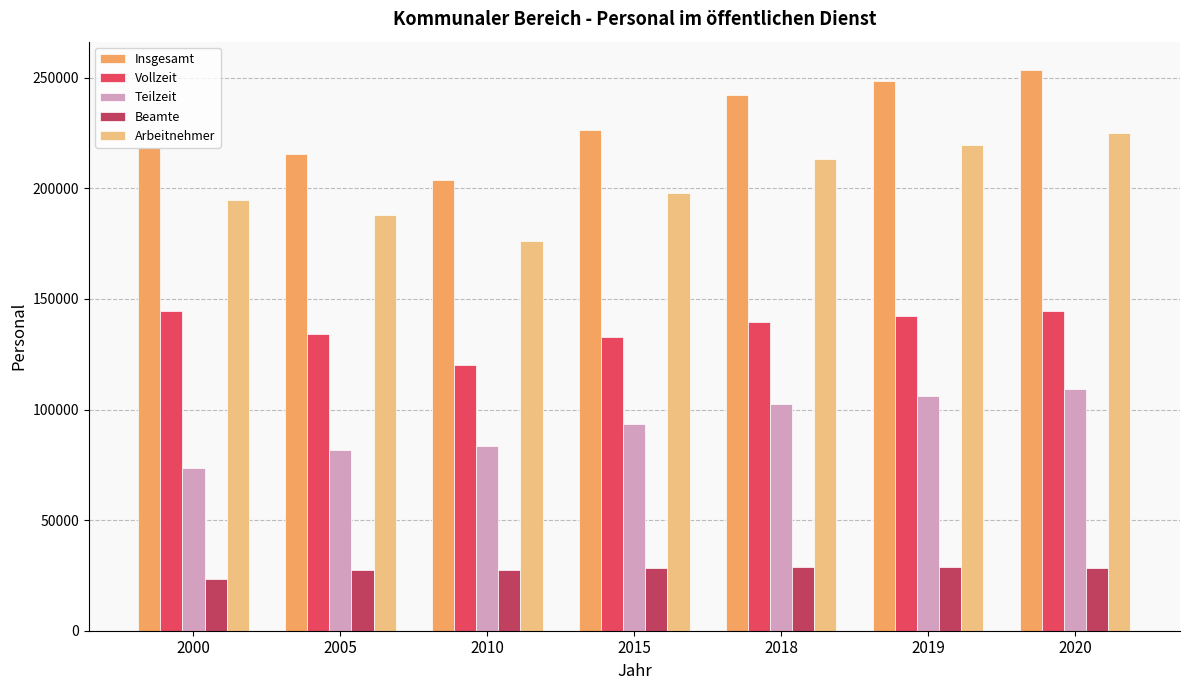

What is the value of the Insgesamt bar at the 1st from the left?

218115